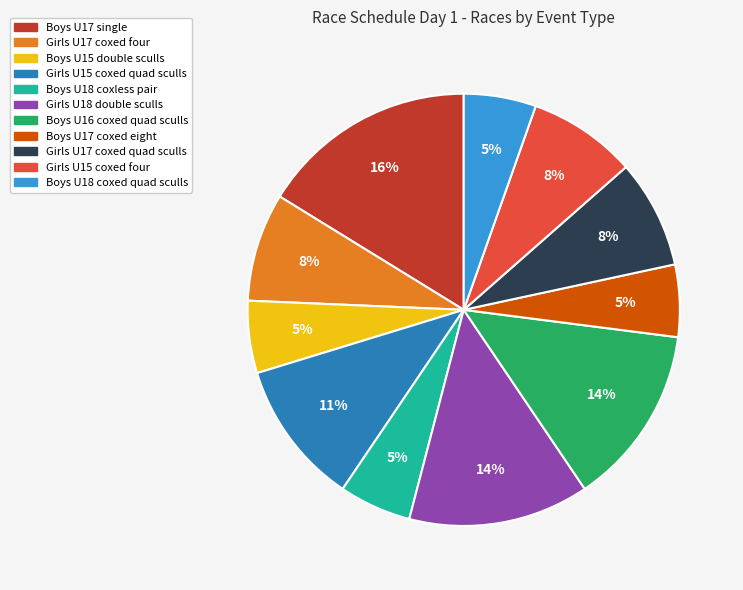

Count the number of slices in the pie.

11